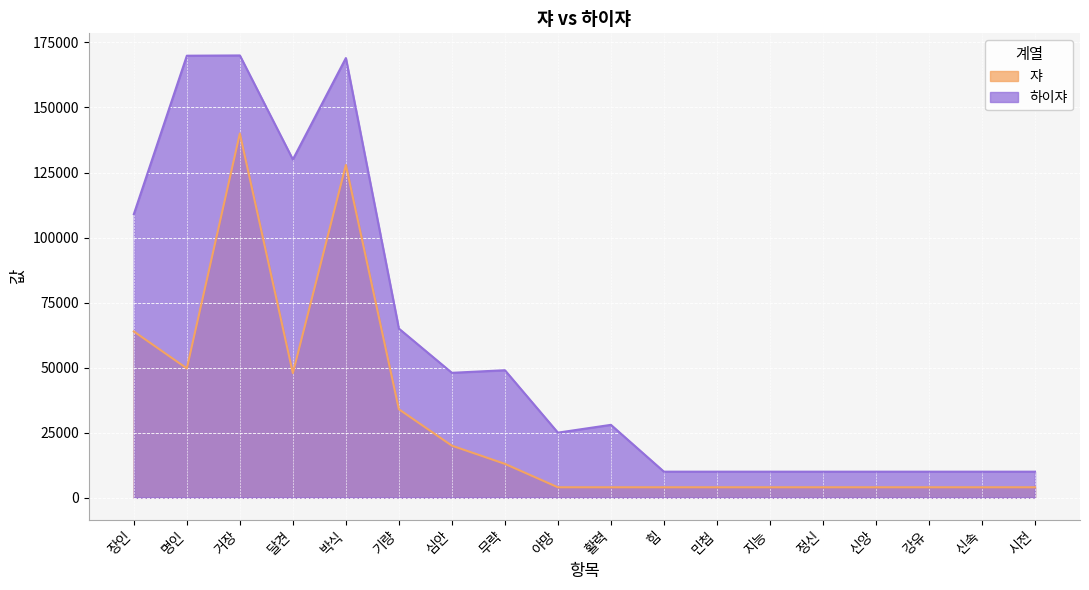

Is the value of 하이쟈 at 명인 greater than the value of 쟈 at 무략?

Yes